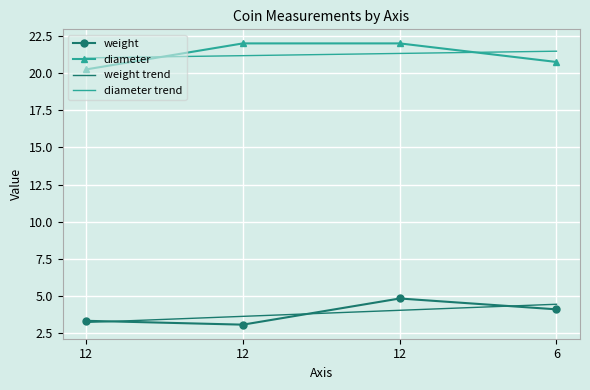

Reading left to right, extract all data points from this chart.

weight: 12=3.3	12=3.1	12=4.8	6=4.1
diameter: 12=20.2	12=22.0	12=22.0	6=20.8
weight trend: 12=3.2	12=3.6	12=4.0	6=4.5
diameter trend: 12=21.0	12=21.2	12=21.3	6=21.5